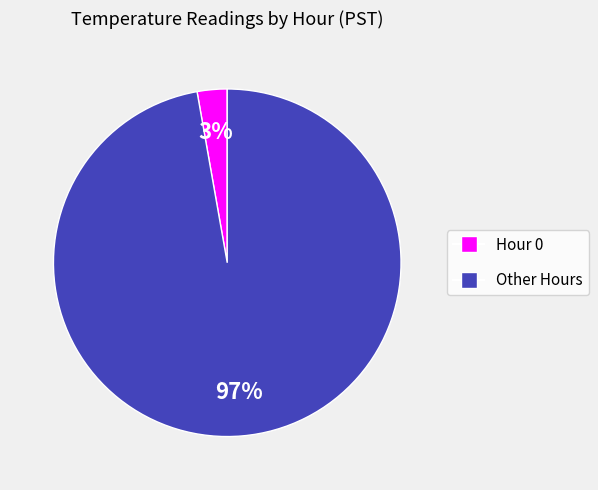

Is there a majority slice in this chart?

Yes